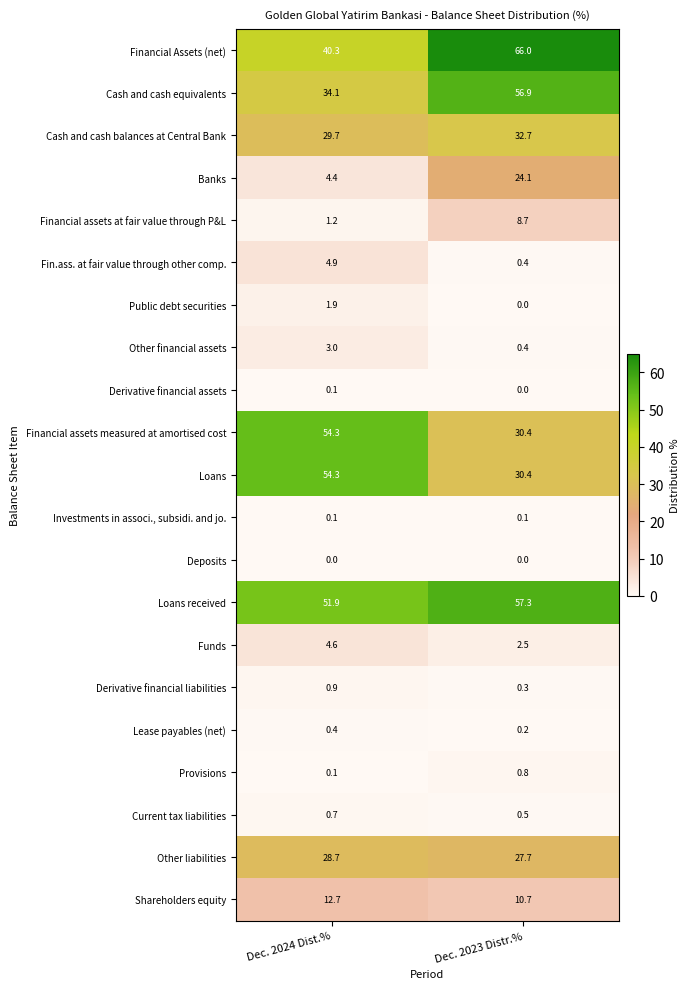

Is it true that Loans received equals 10.5 at Dec. 2024 Dist.%?

False